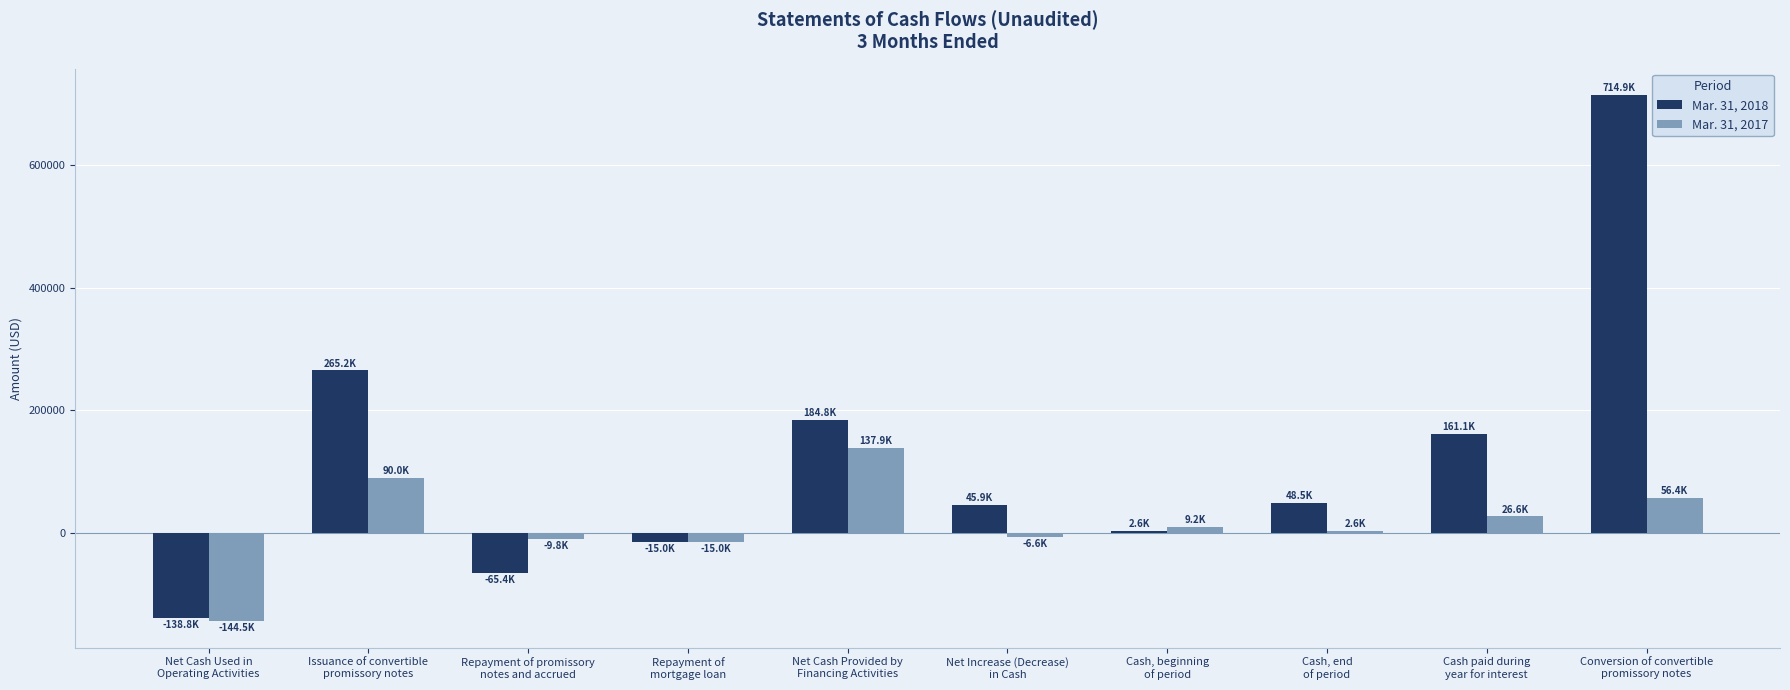

Which series has the largest total across all categories?

Mar. 31, 2018